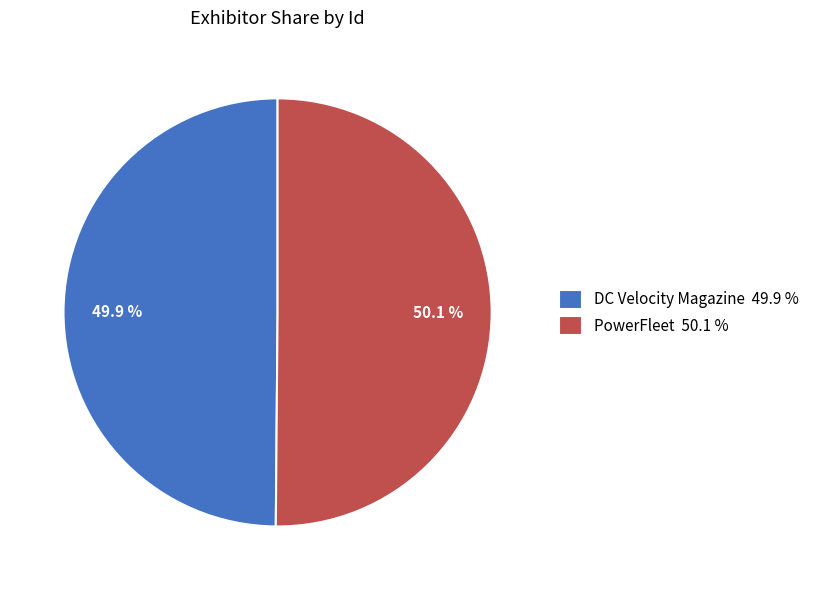

How many segments does this pie chart have?

2